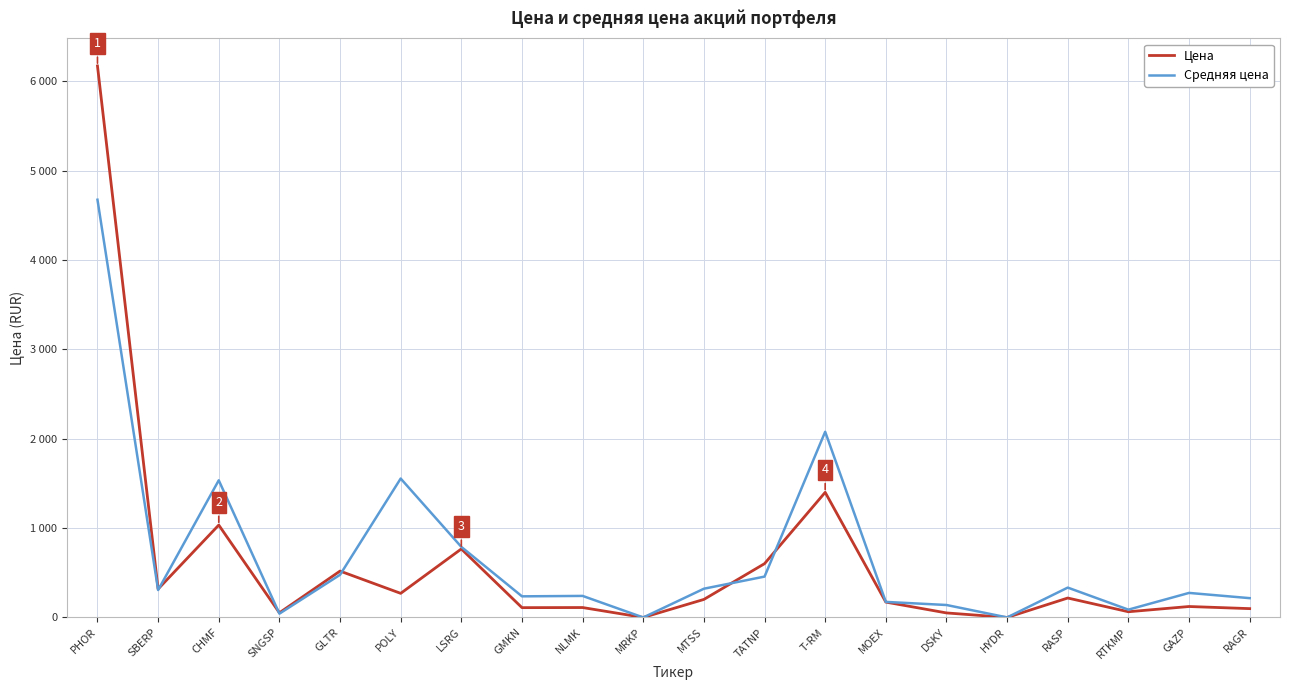

What are all the series names shown in the legend?

Цена, Средняя цена